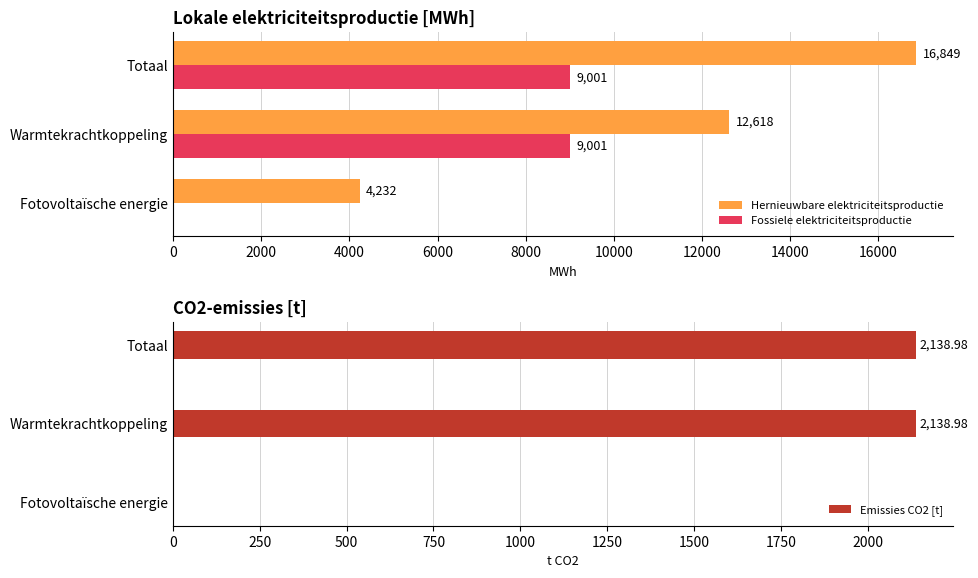

How many values in the Hernieuwbare elektriciteitsproductie series are below 12617?

1